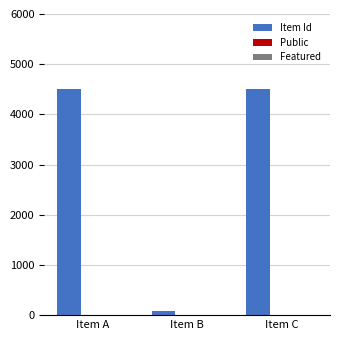

Which series has the largest total across all categories?

Item Id